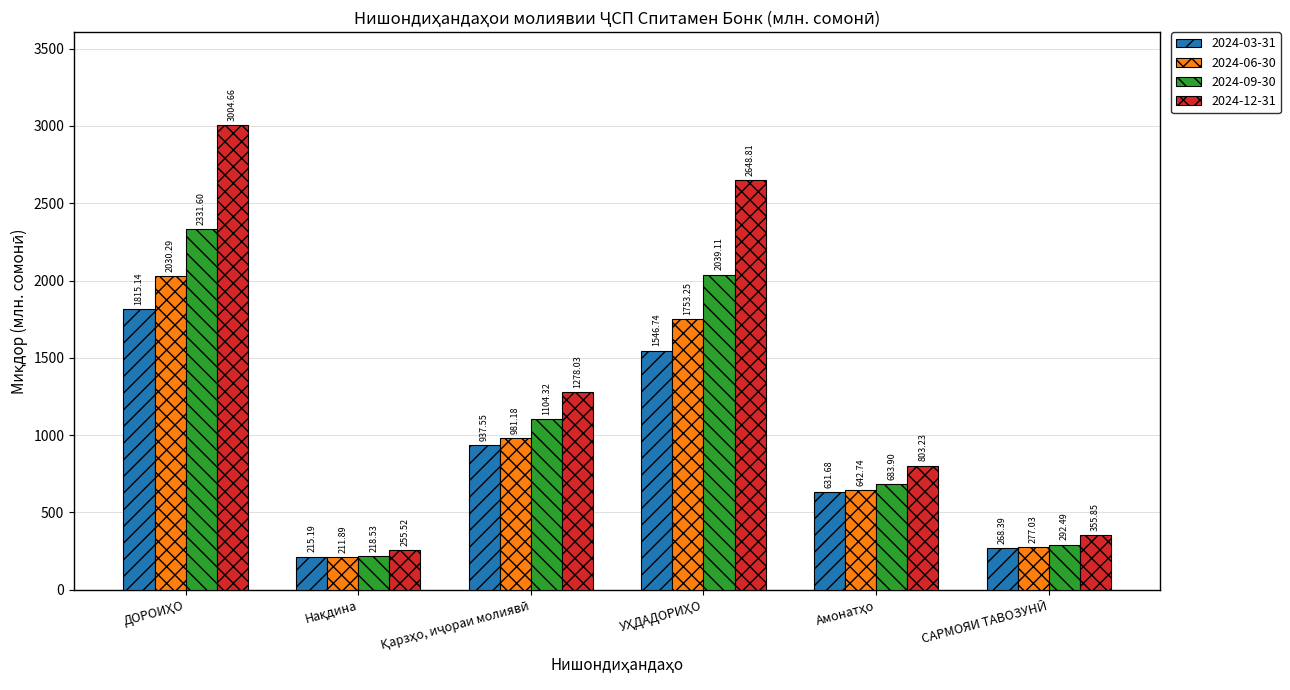

How many values in the 2024-03-31 series are below 937?

3